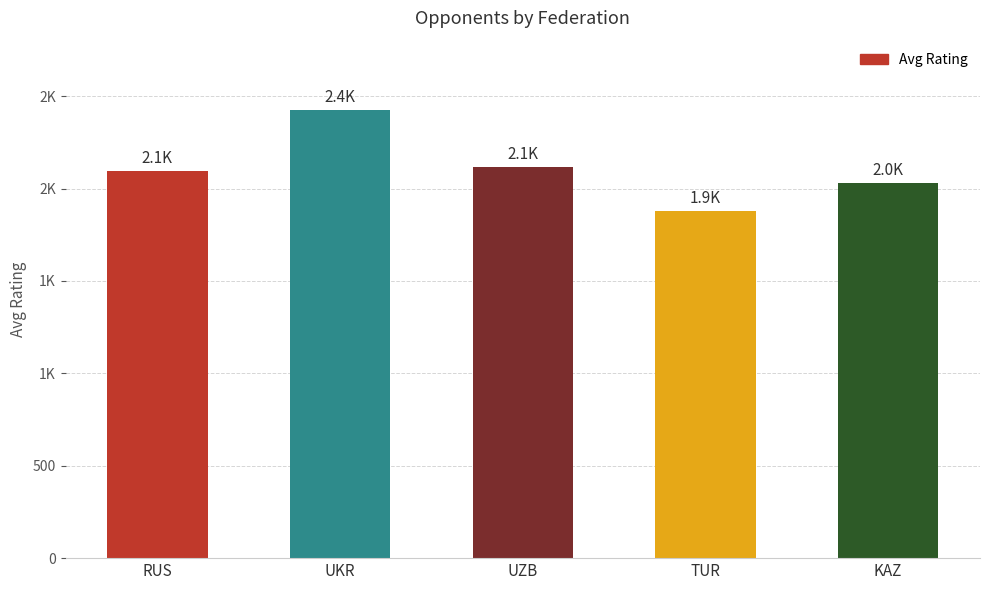

How many bars are there in total?

5